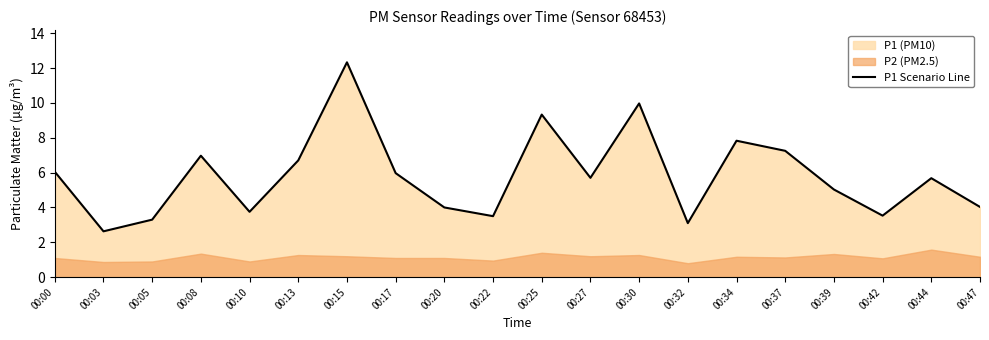

How many interior local peaks (higher than both neighbors) does the data have?

6